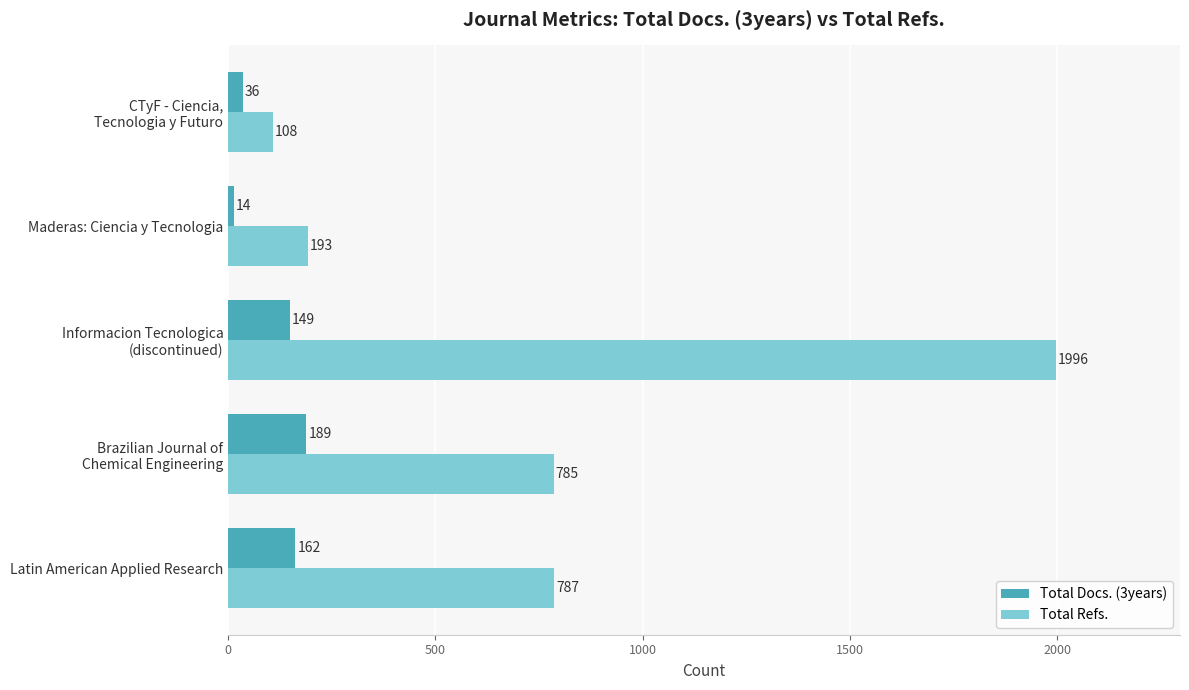

Rank the series by their maximum value, from highest to lowest.

Total Refs., Total Docs. (3years)